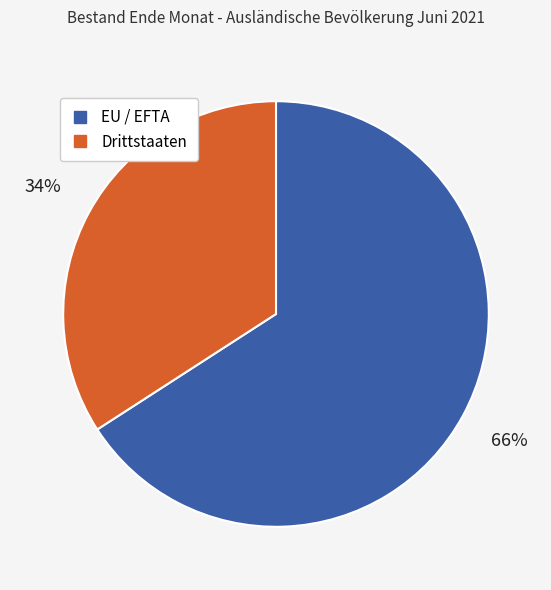

True or false: Drittstaaten accounts for 26% of the total.

False